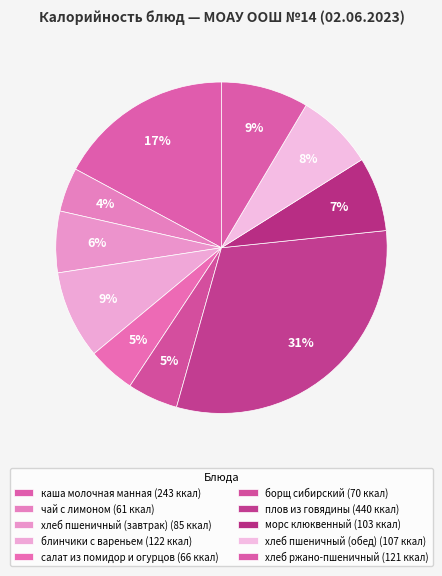

To the nearest percent, what percentage of the pie is чай с лимоном?

4%